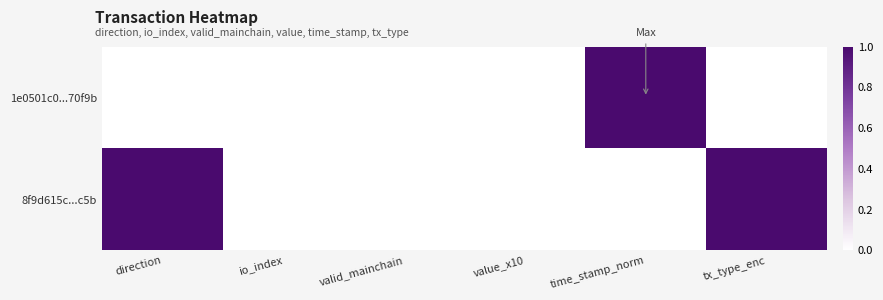

What is the greatest value displayed?

1